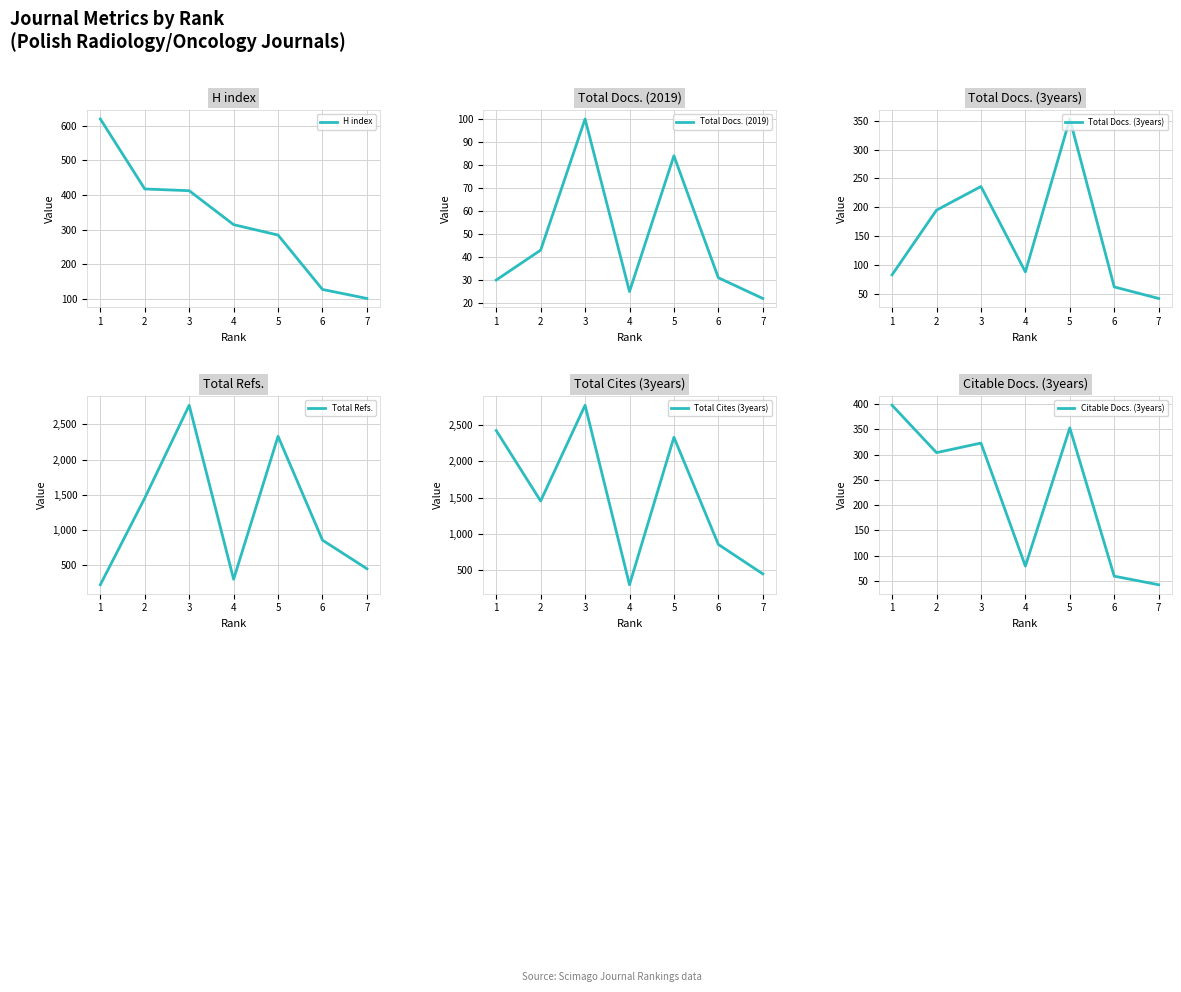

How many intersections are there between Total Refs. and H index?

3